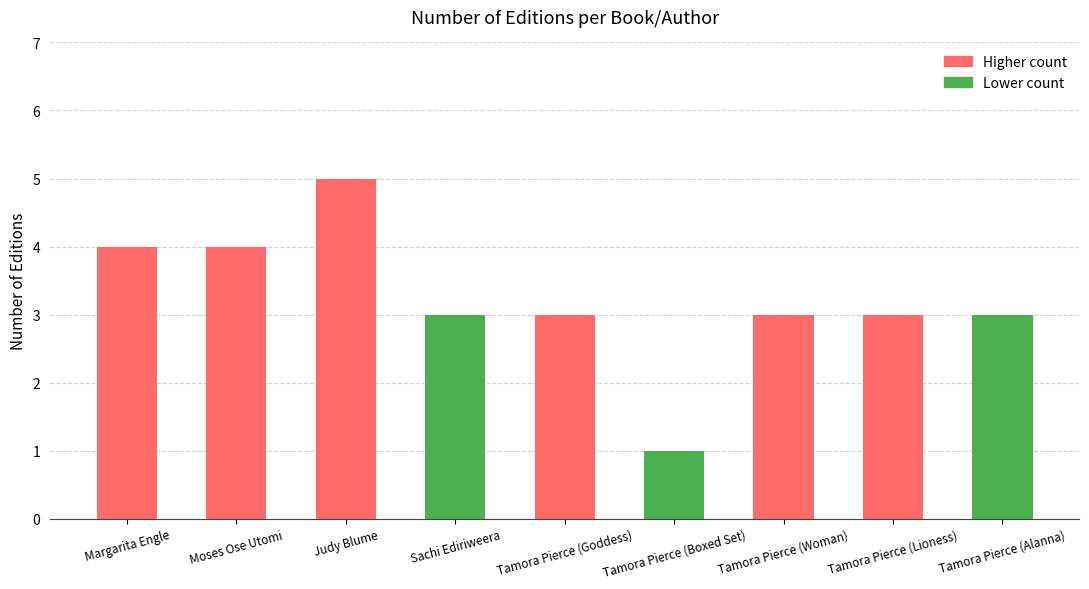

What is the difference between the maximum and minimum values?

4